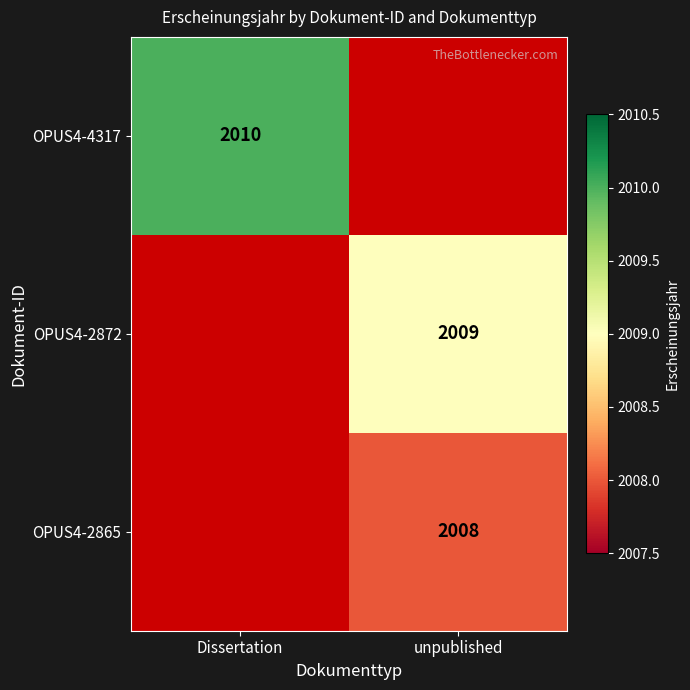

Is it true that OPUS4-2865 equals 1298 at unpublished?

False